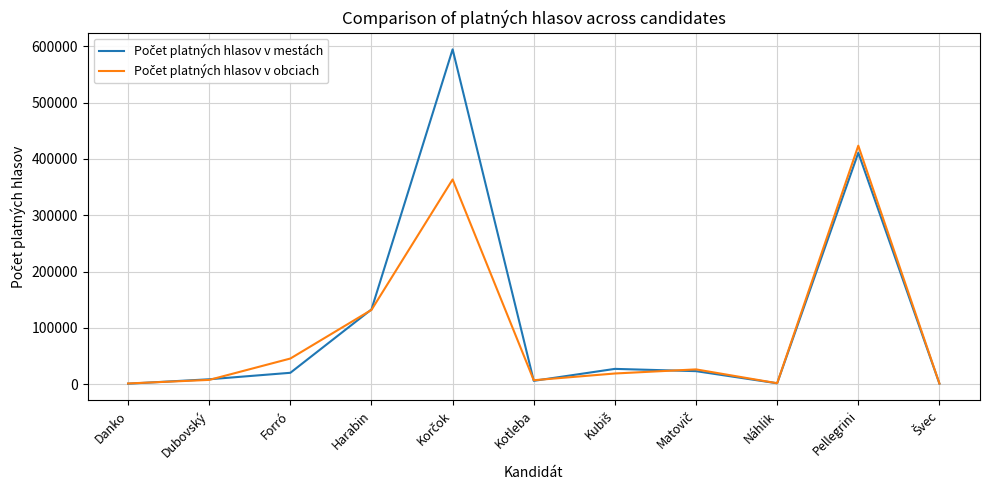

What is the maximum value shown in the chart?

594776